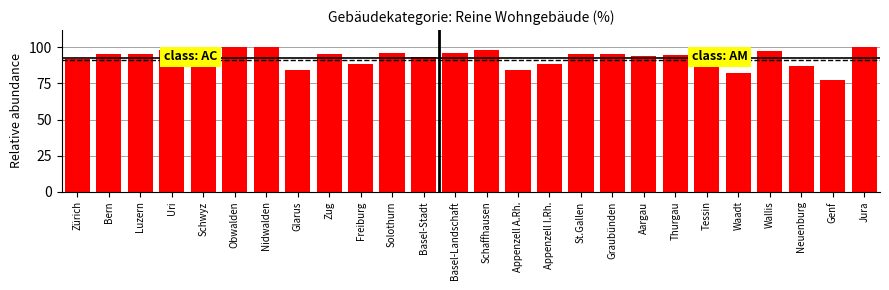

What is the greatest value displayed?

100.0